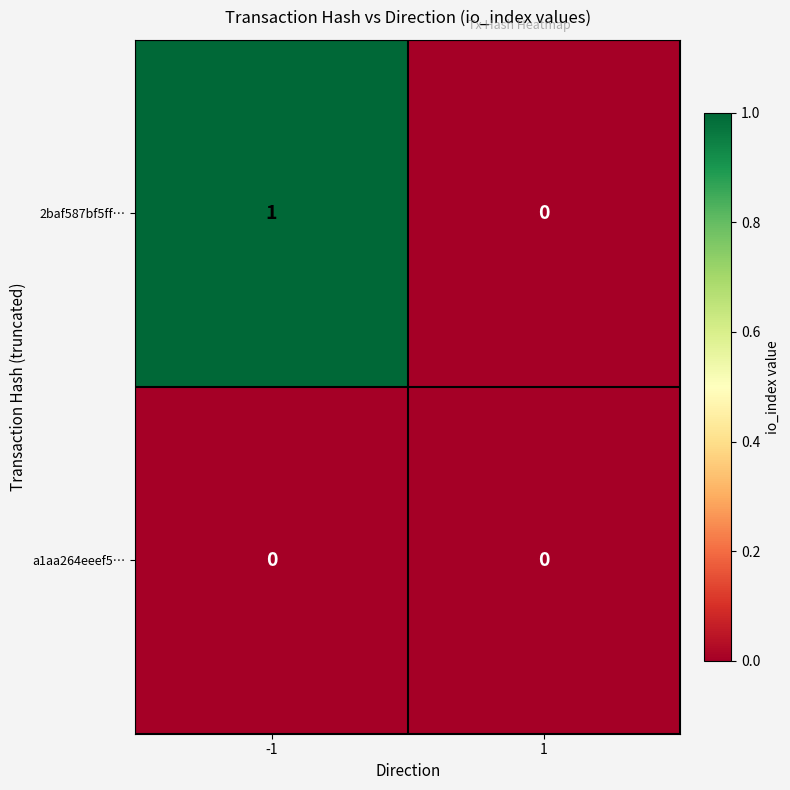

List the series in order of their overall mean, highest first.

2baf587bf5ff…, a1aa264eeef5…